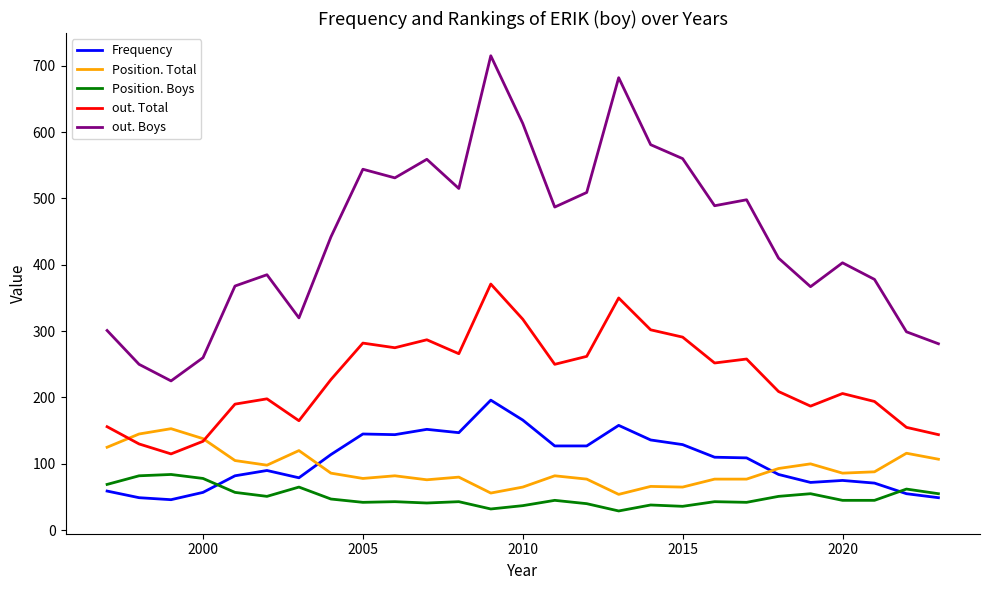

What is the average value of the out. Total series?

229